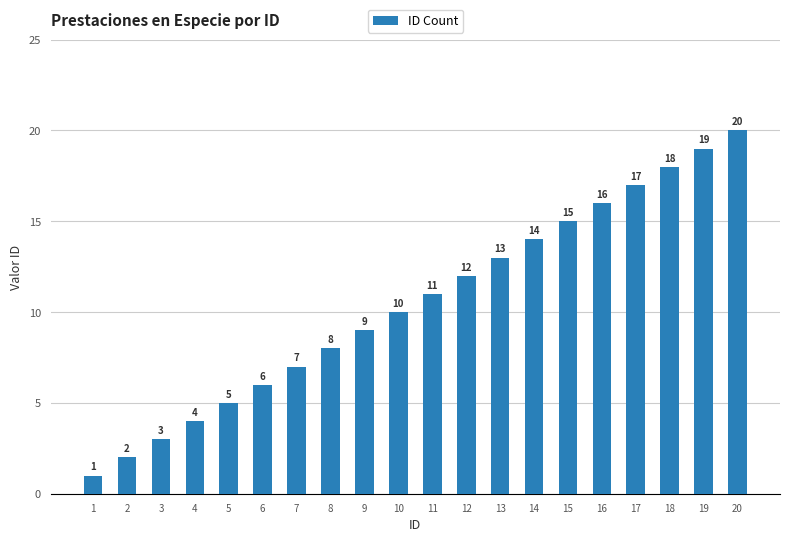

What is the change in value from 9 to 12?

+3